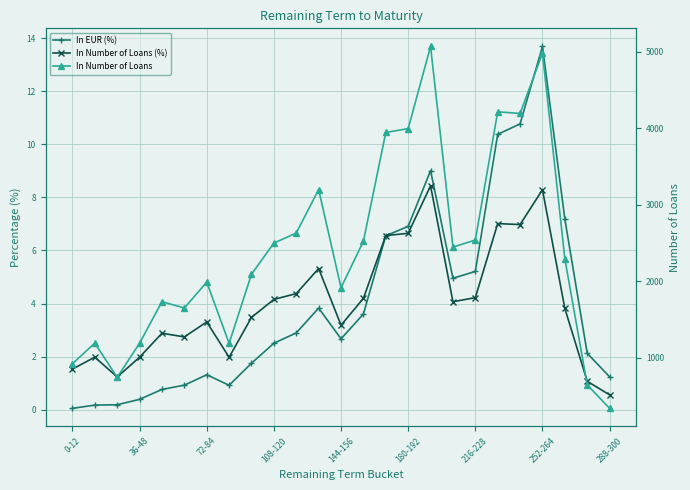

Which series has the largest total across all categories?

In Number of Loans